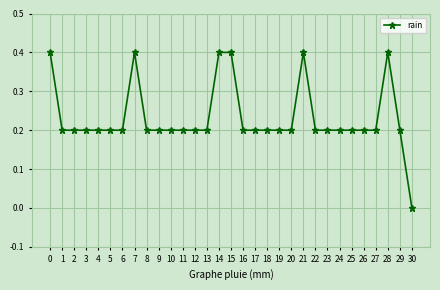

What is the value of the 7th point from the left?

0.2